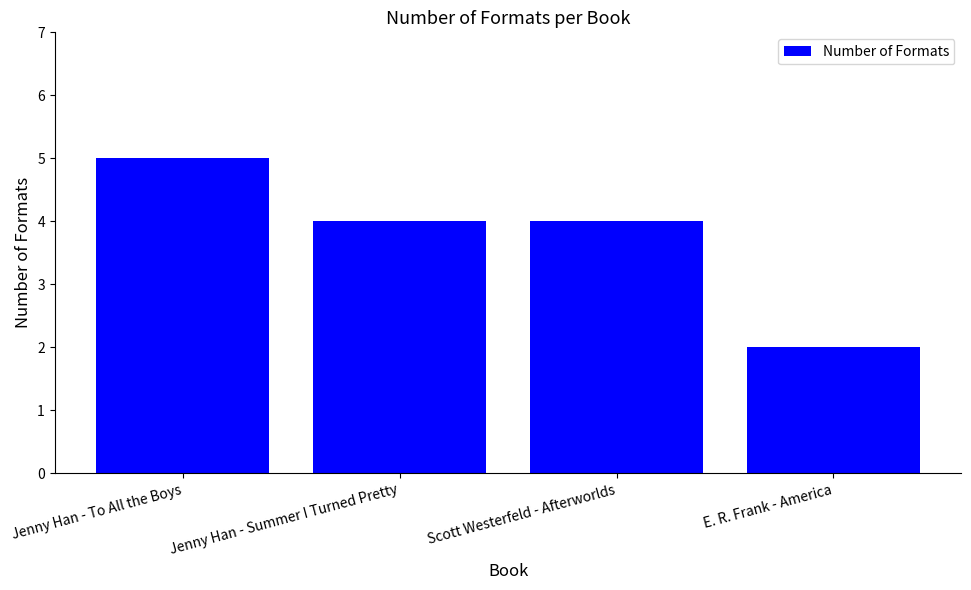

What position from the left is E. R. Frank - America?

4